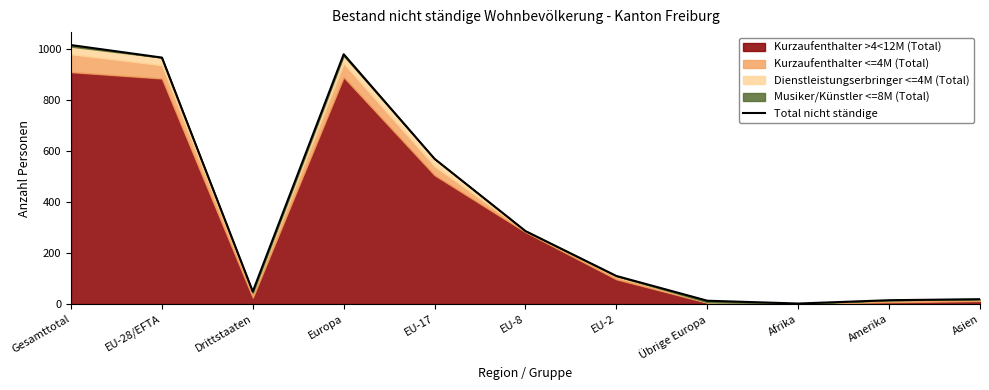

Which label corresponds to the largest value in the chart?

Gesamttotal